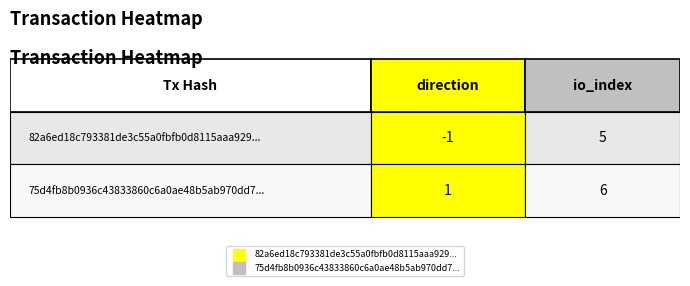

How many values in 82a6ed18c793381de3c55a0fbfb0d8115aaa929 are above zero?

1